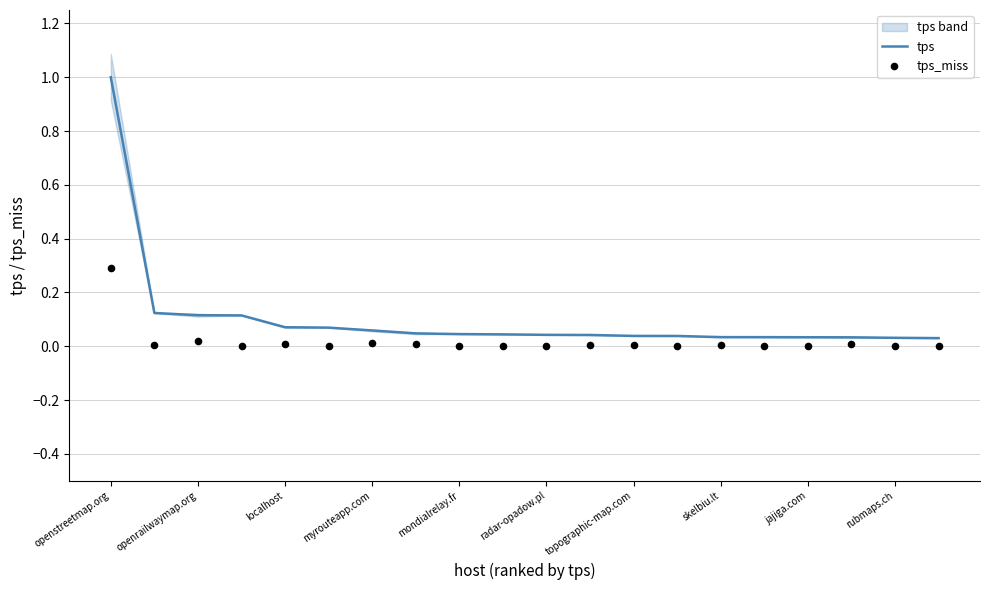

The tps series shows 0.0 at localhost. True or false?

False